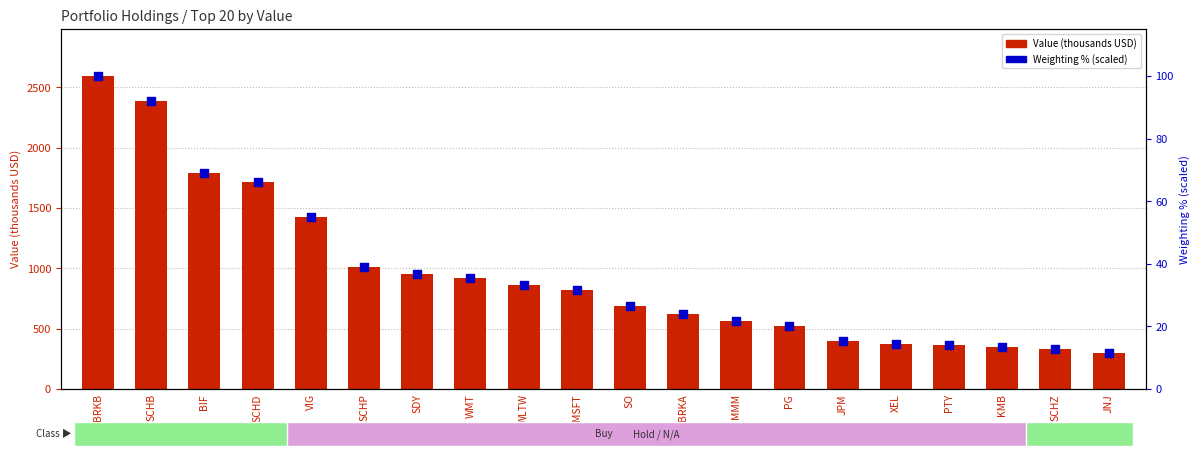

Which series reaches the minimum Y coordinate?

Weighting (scaled %)